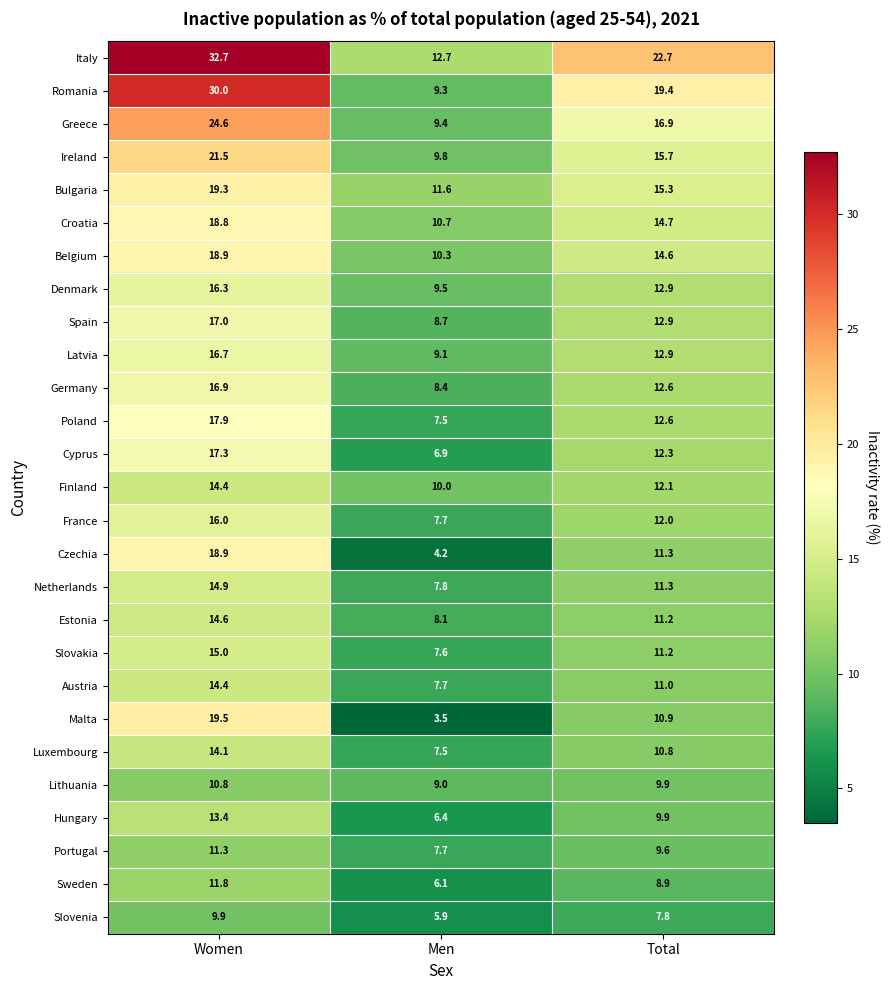

What is the total value across all series at Women?

466.9